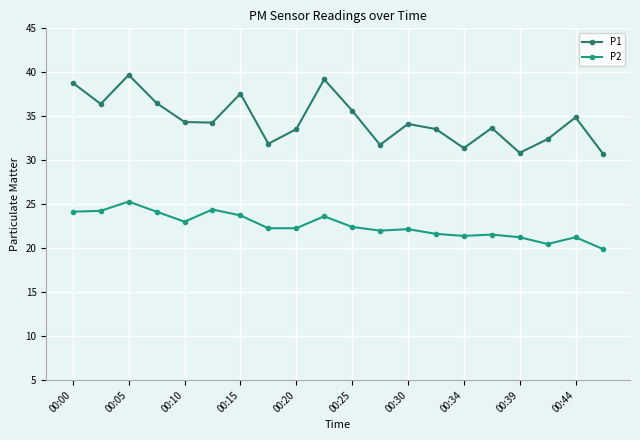

What is the maximum value shown in the chart?

39.7